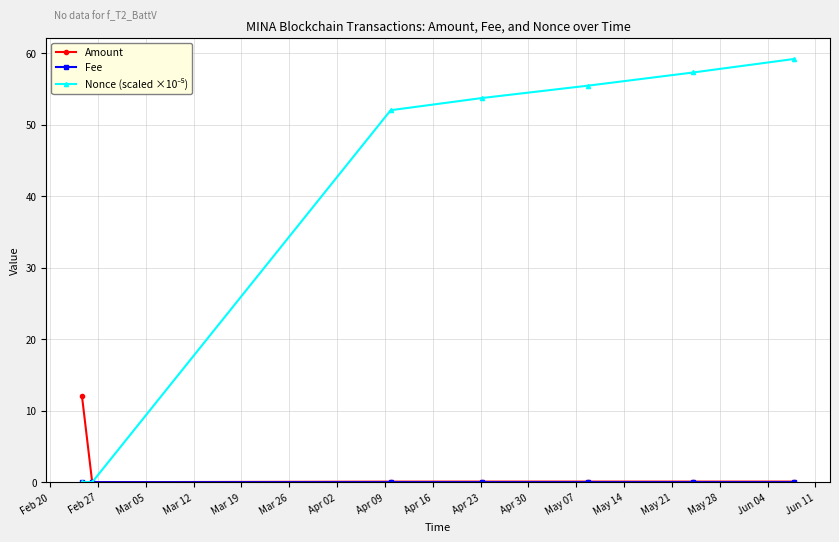

What is the maximum value shown in the chart?

59.2